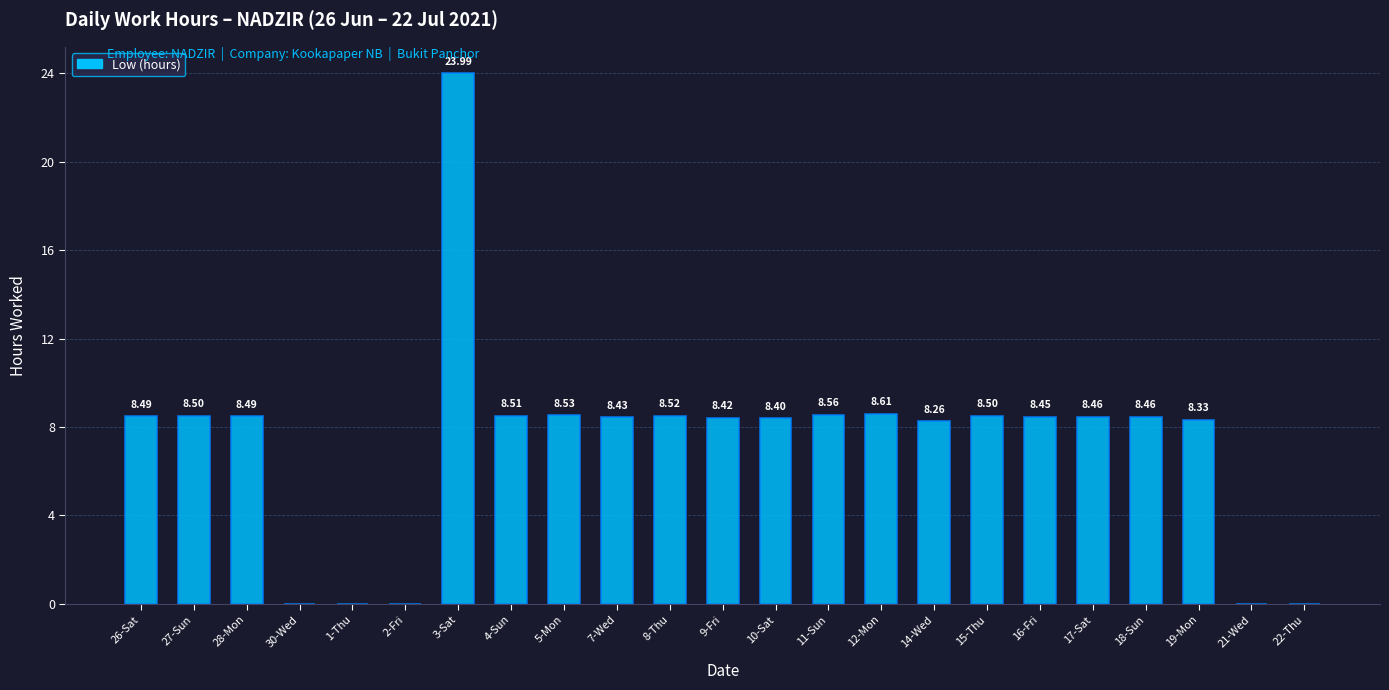

Which has a higher value, 18-Sun or 5-Mon?

5-Mon